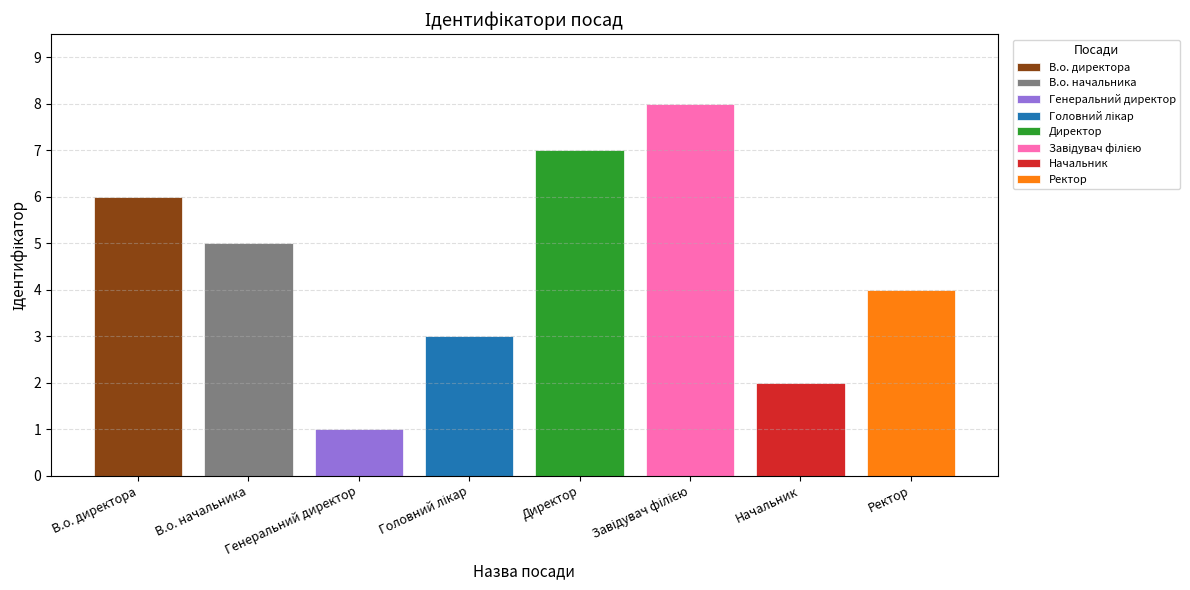

The value at В.о. начальника is 5. True or false?

True